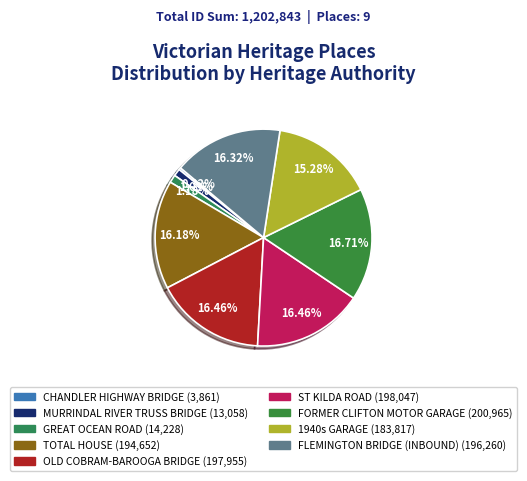

What percentage is the FLEMINGTON BRIDGE (INBOUND) slice, to the nearest percent?

16%